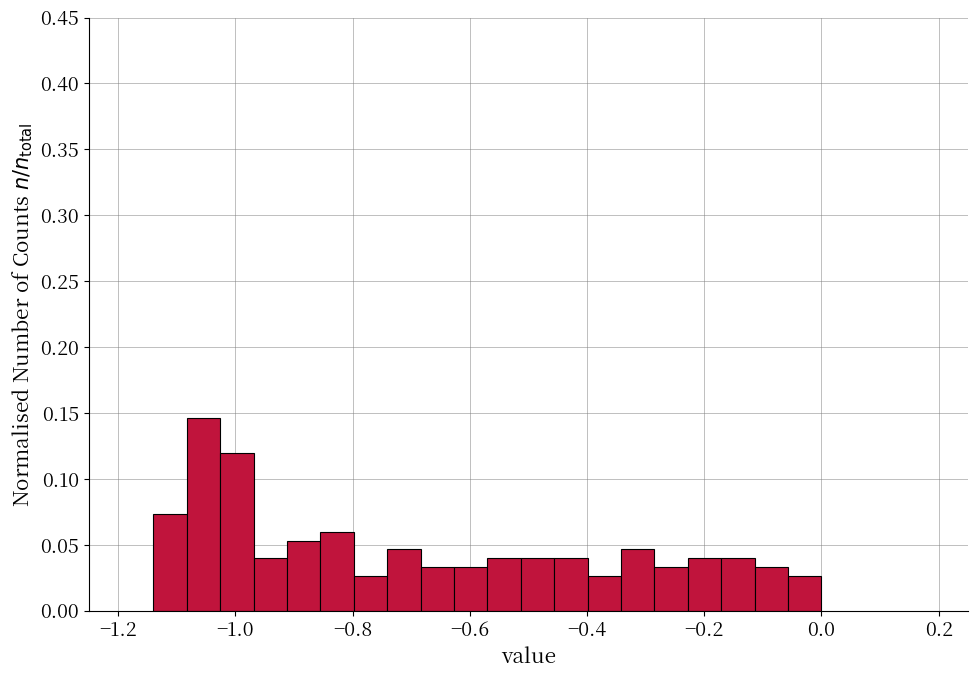

Around what value on the x-axis is the tallest bar? Give the approximate position of its centre, as read against the axis.

-1.06